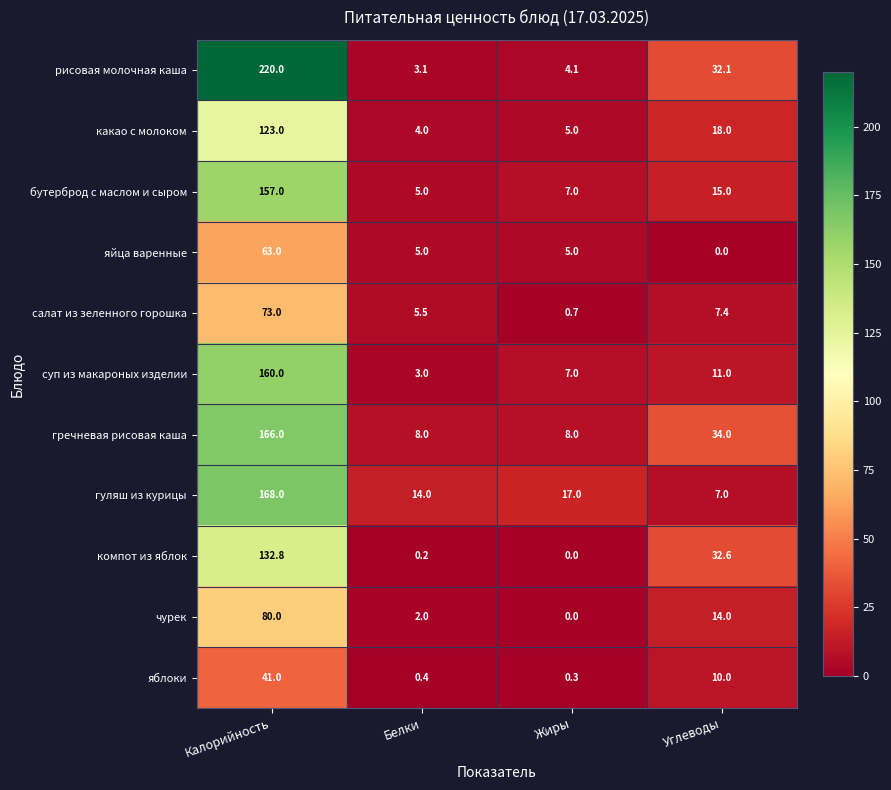

List the series in order of their peak value, highest first.

рисовая молочная каша, гуляш из курицы, гречневая рисовая каша, суп из макароных изделии, бутерброд с маслом и сыром, компот из яблок, какао с молоком, чурек, салат из зеленного горошка, яйца варенные, яблоки